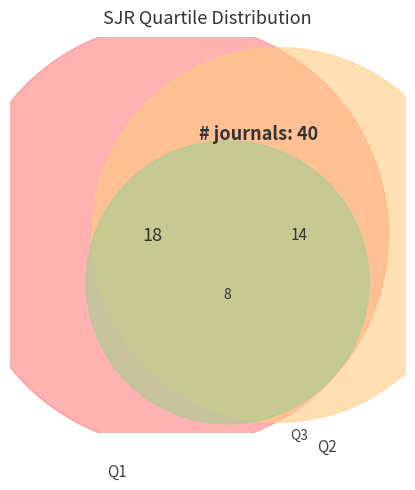

How many slices are in this pie chart?

3